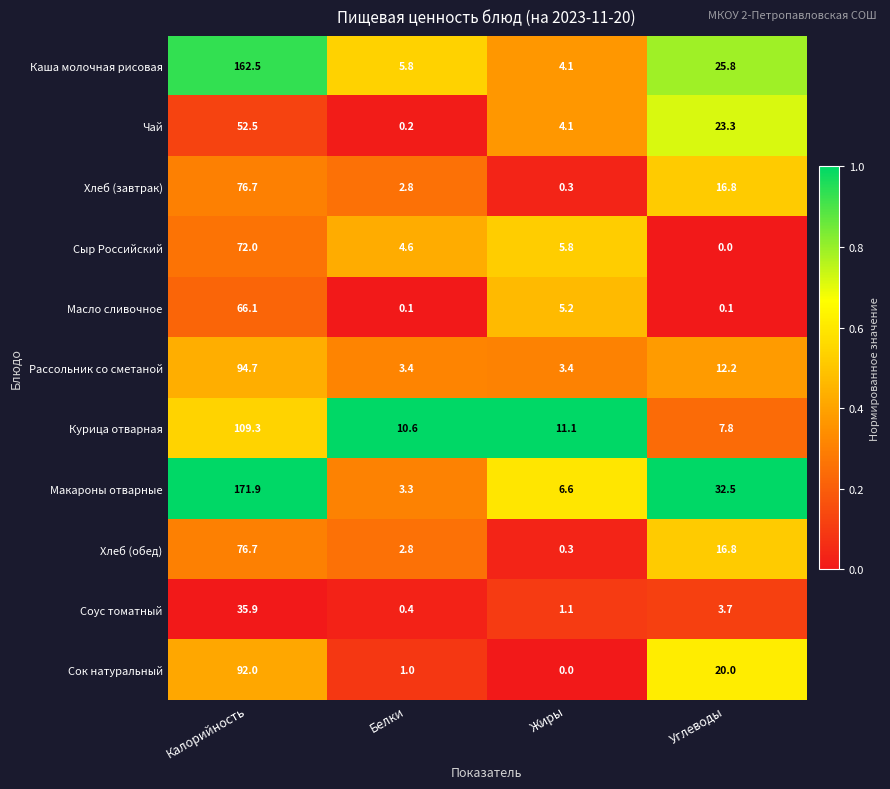

Which label corresponds to the largest value in the chart?

Калорийность